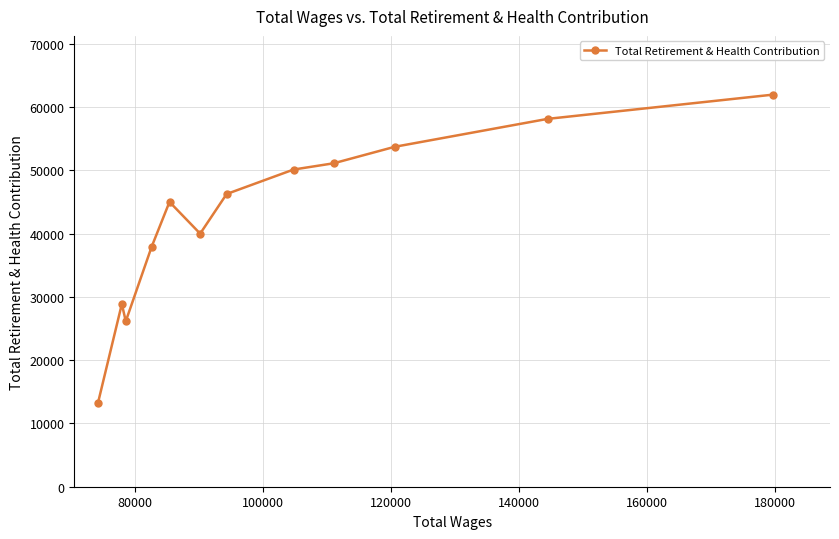

What is the smallest value displayed?

13252